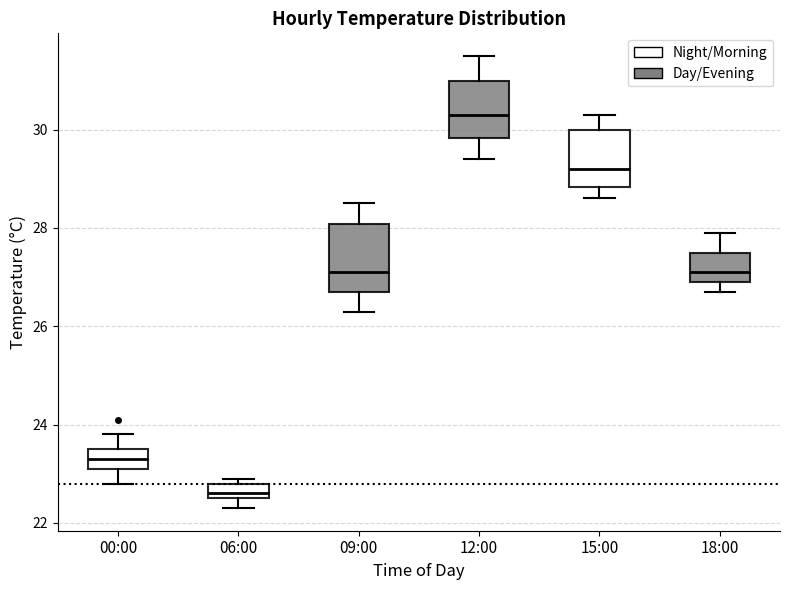

Which box's median line is the highest?

12:00